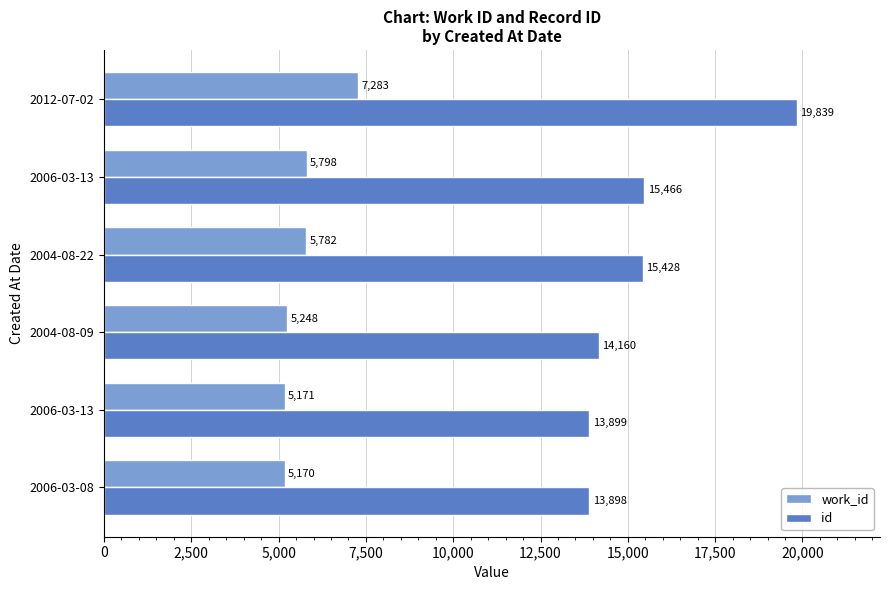

Reading right to left, what are all the values shown in this chart?

work_id: 7283	5798	5782	5248	5171	5170
id: 19839	15466	15428	14160	13899	13898